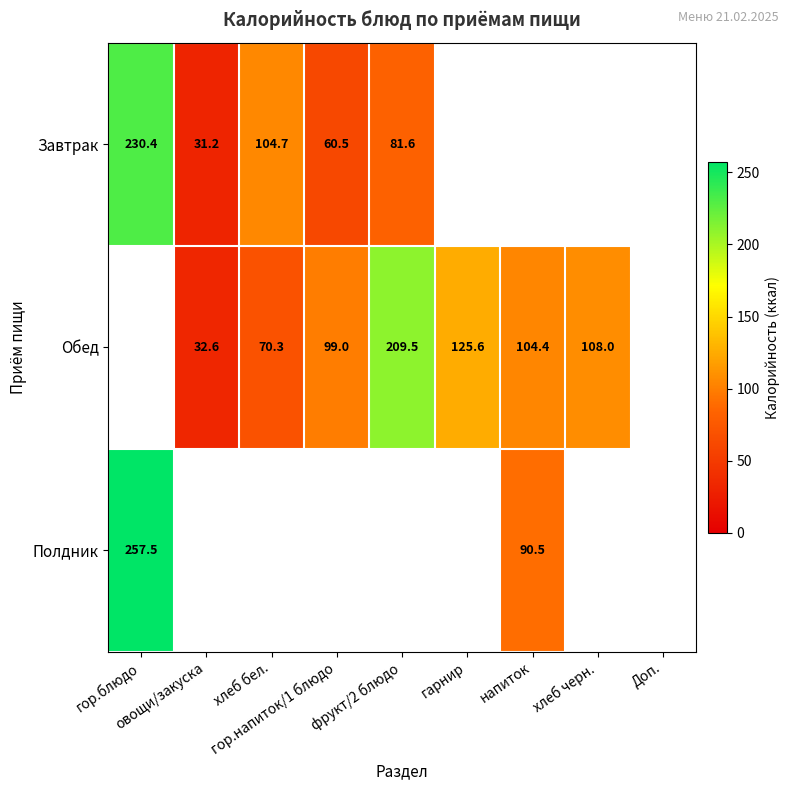

What is the total value across all series at фрукт/2 блюдо?

291.1